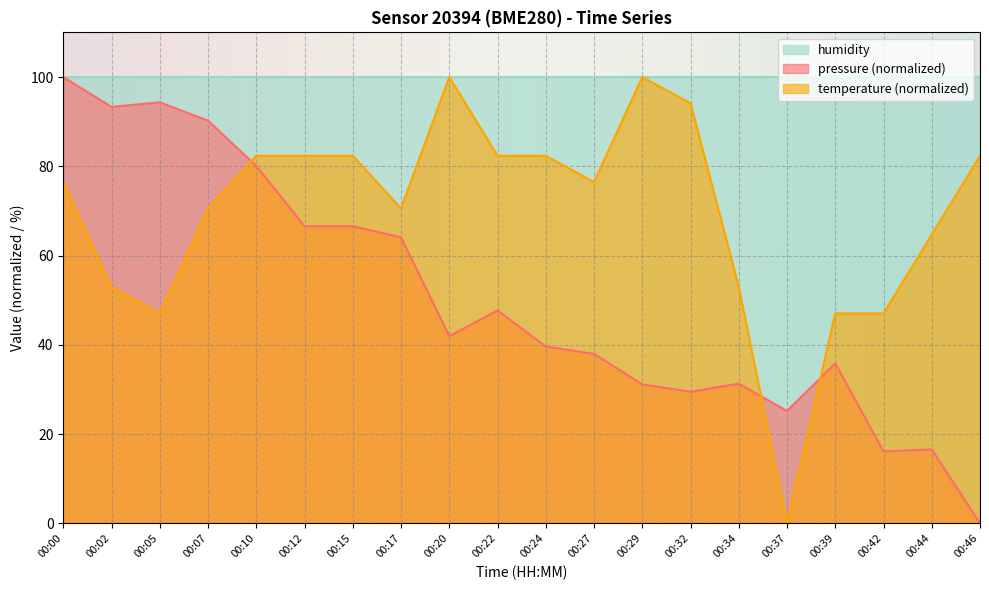

Between 00:22 and 00:24, which series saw the biggest shift?

pressure (normalized)